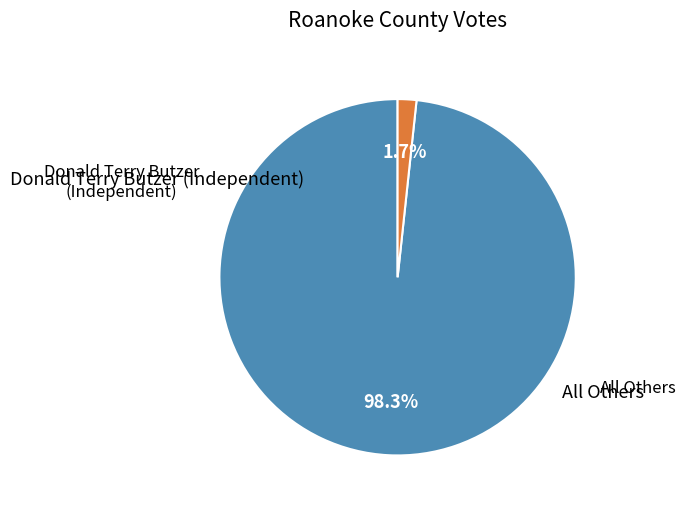

Count the number of slices in the pie.

2